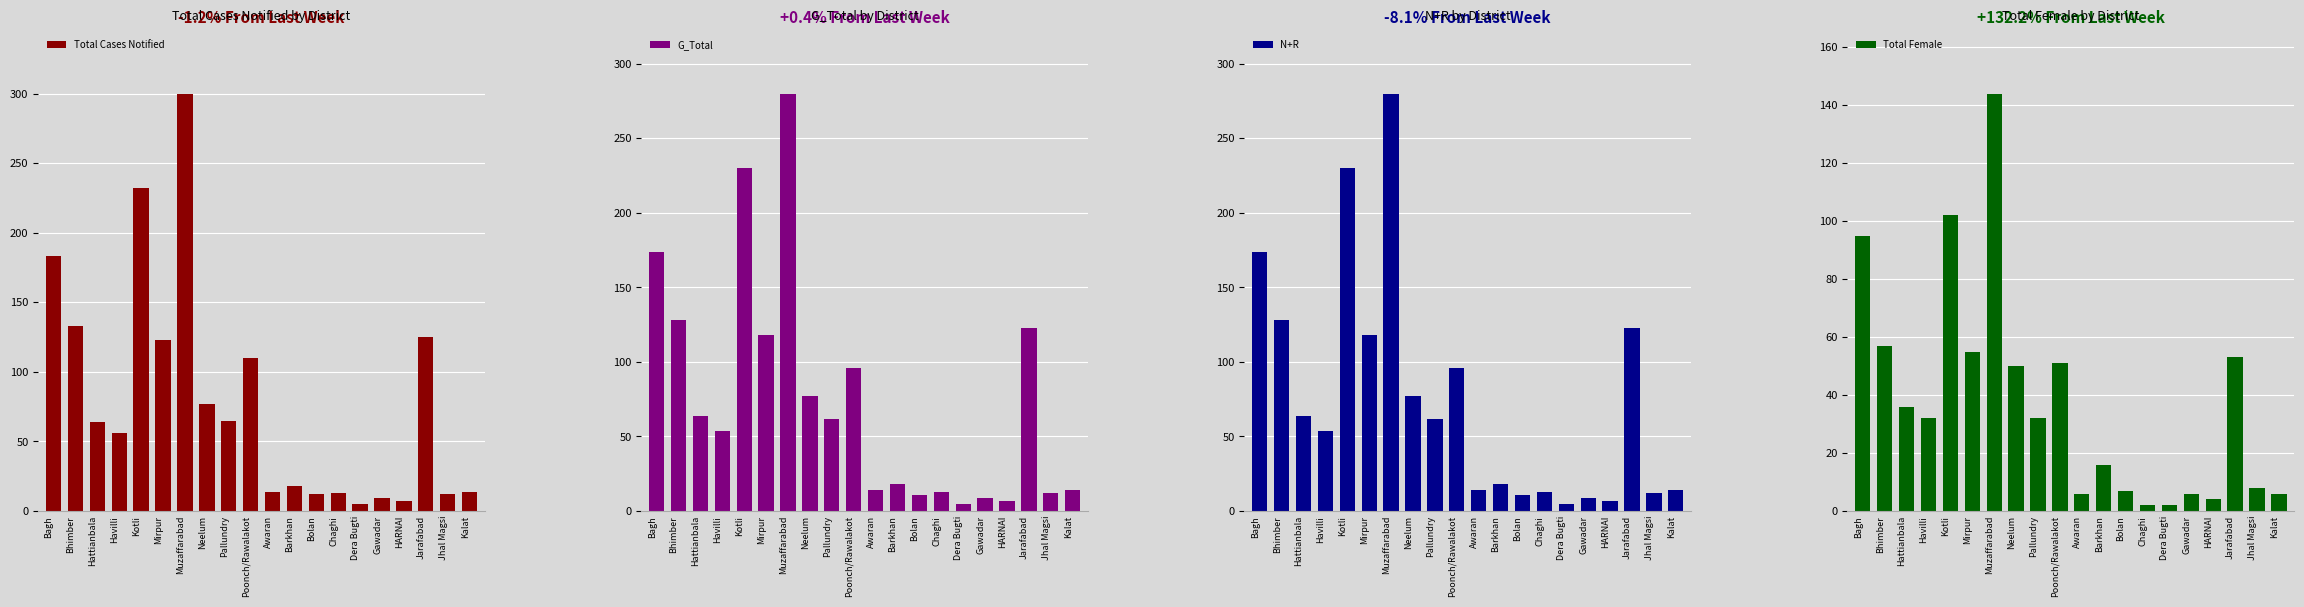

What is the approximate value of G_Total at Bolan?

11